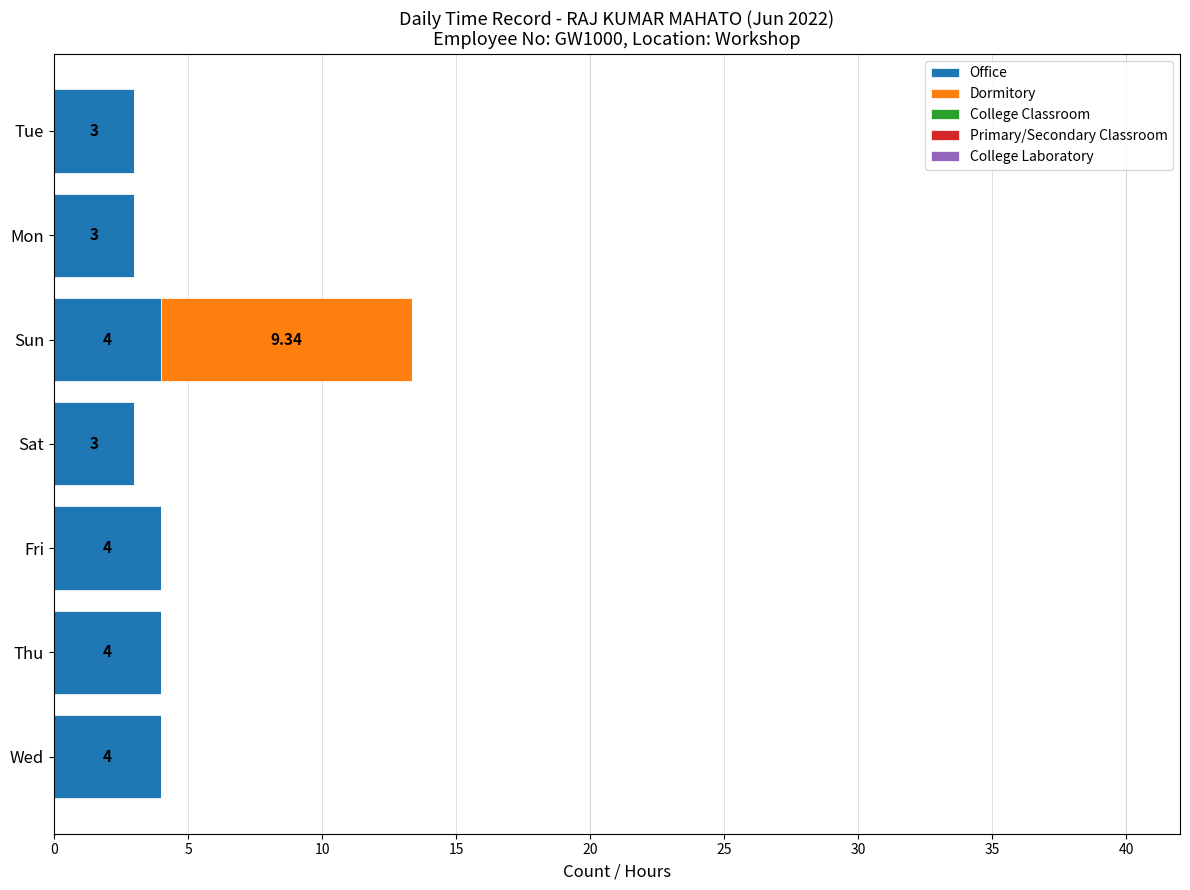

What is the total value across all series at Mon?

3.0